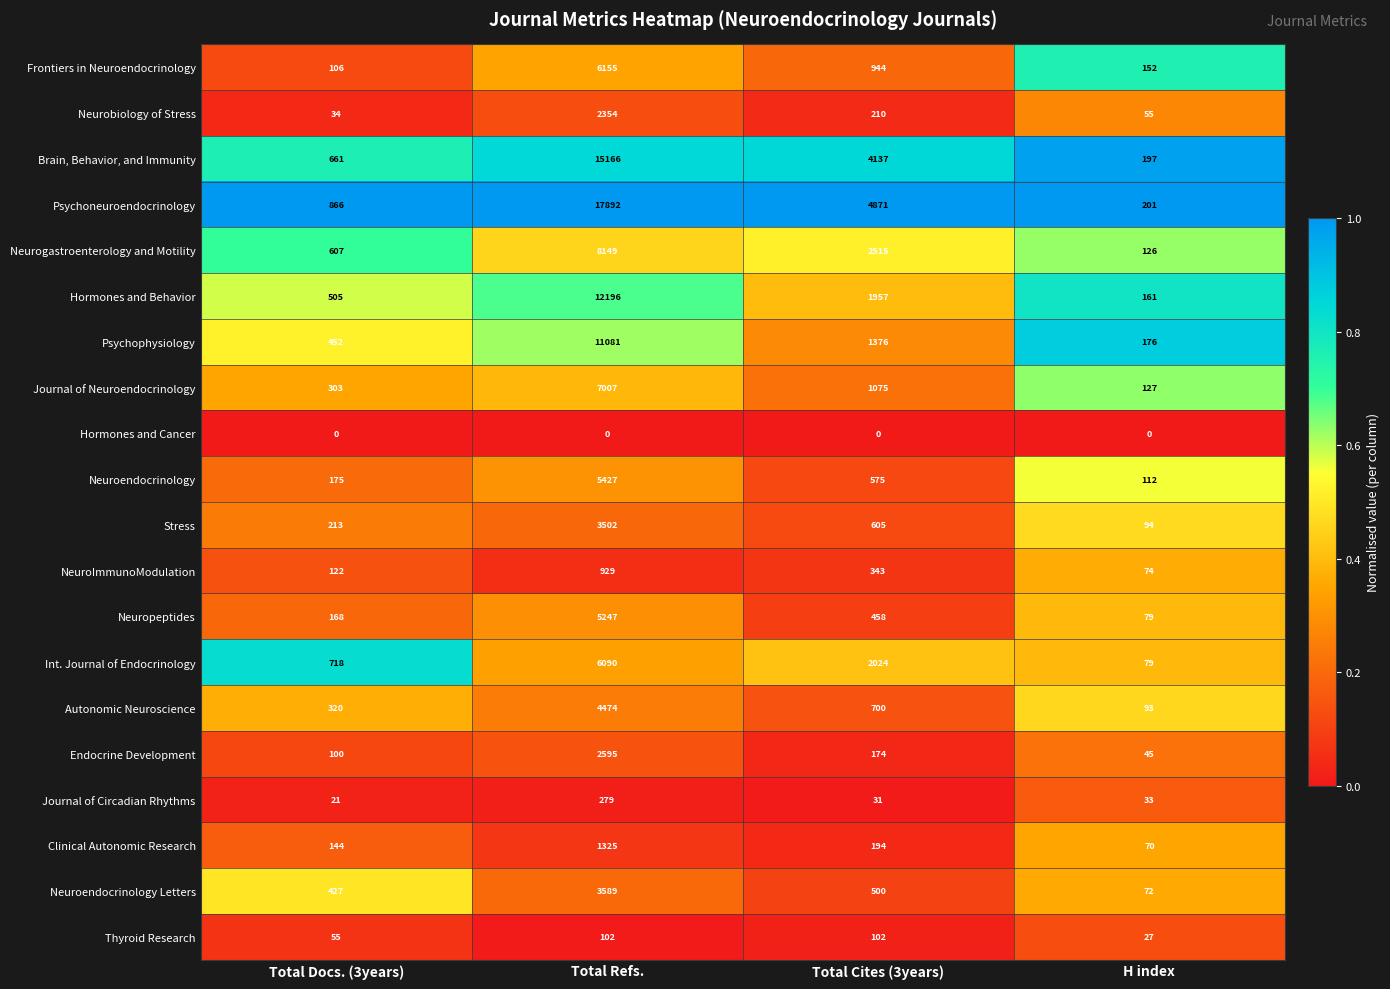

The Clinical Autonomic Research series shows 69 at Total Cites (3years). True or false?

False